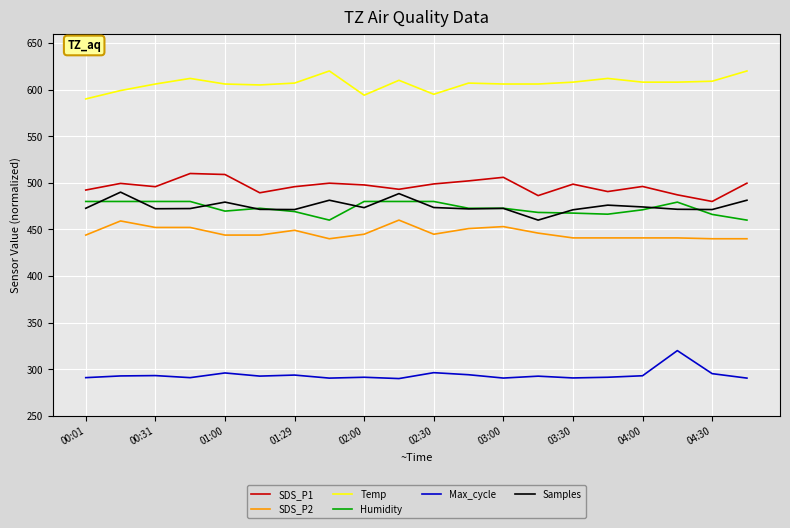

Which series has the largest total across all categories?

Temp